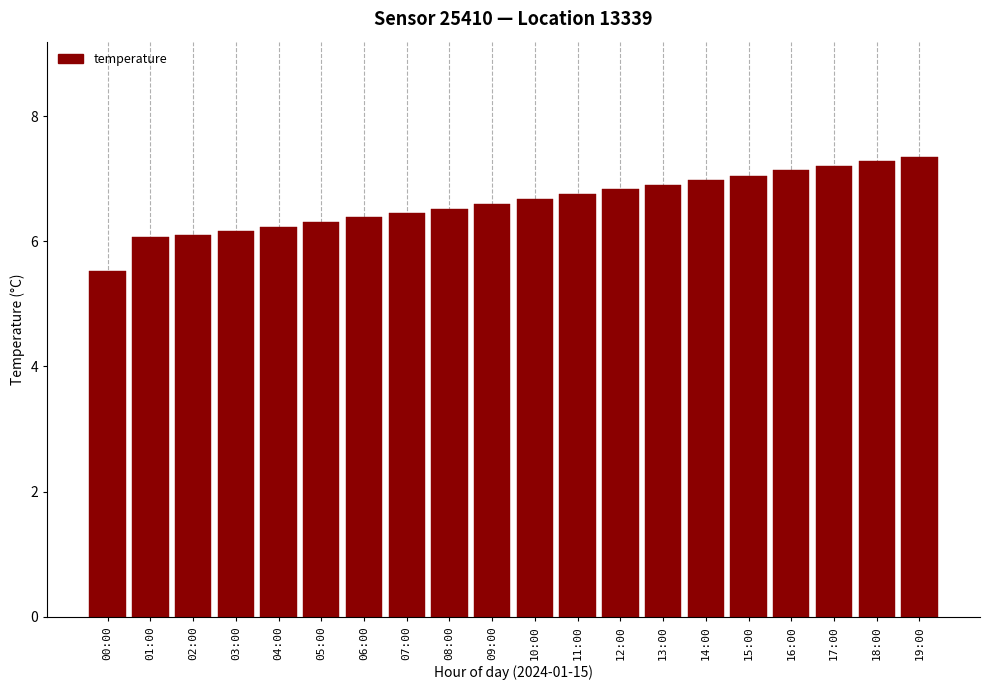

The chart shows a value of 6.8 at 11:00. True or false?

True